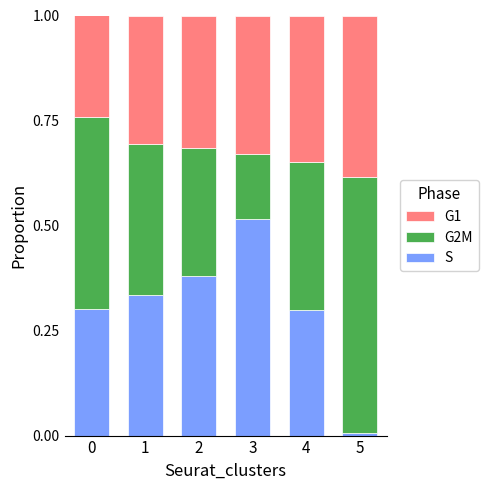

What is the total value across all series at 3?

1.0